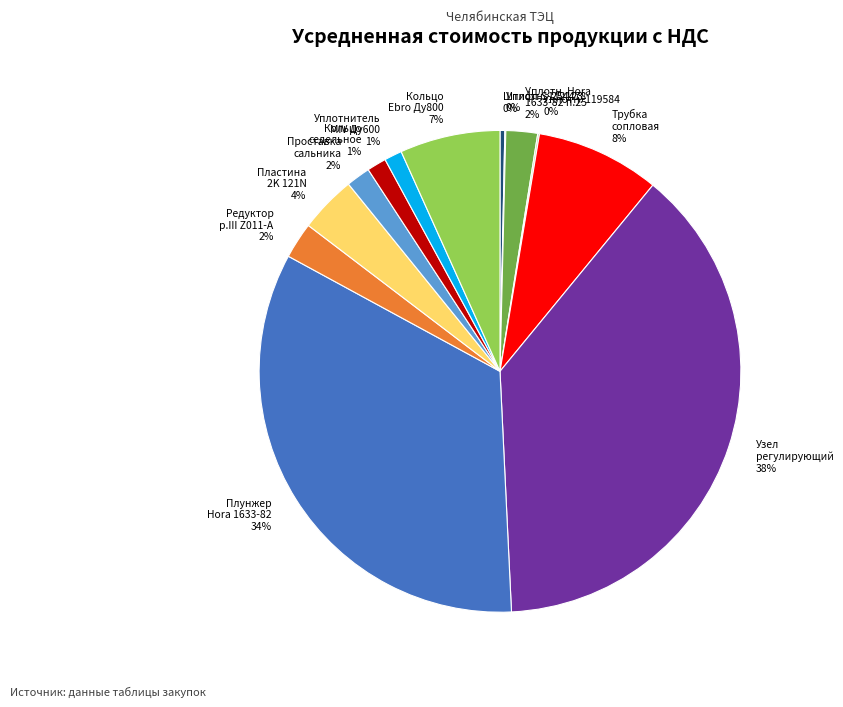

Is there any slice that represents more than half of the pie?

No